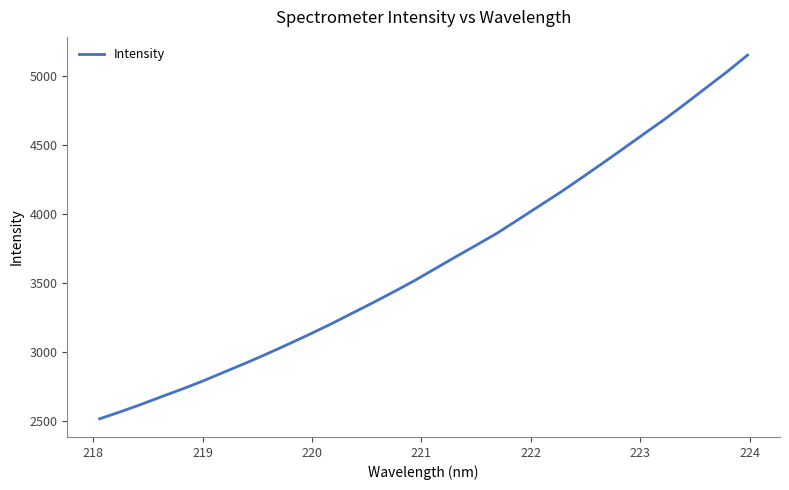

What is the greatest value displayed?

5148.1